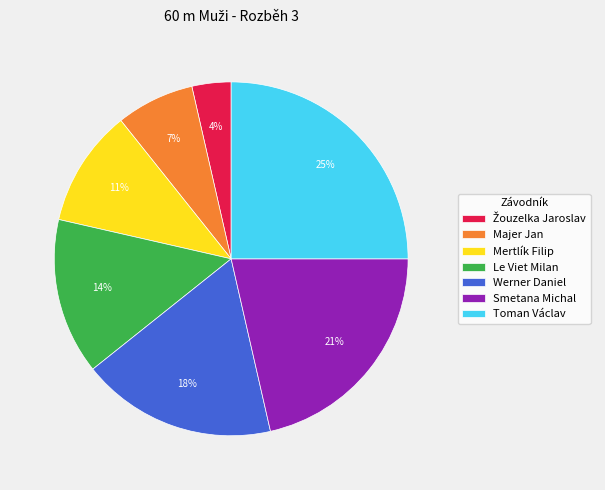

What is the largest slice in the pie chart?

Toman Václav